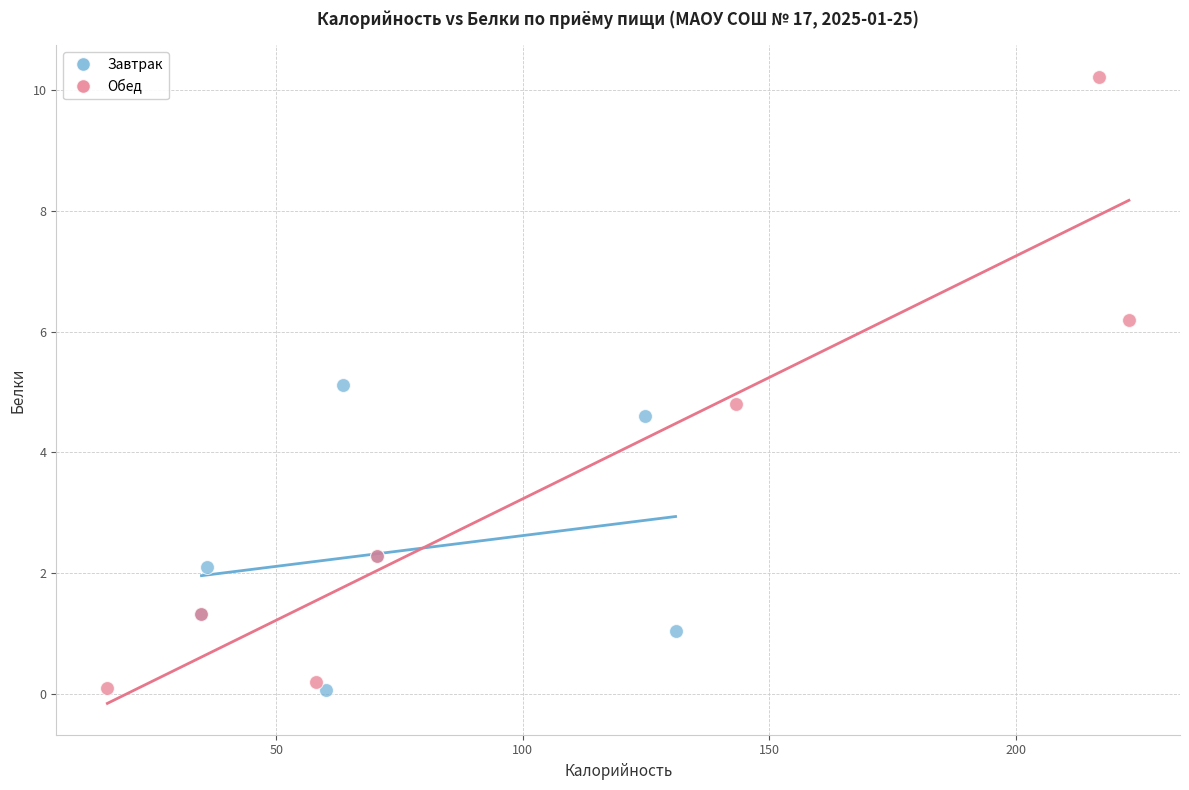

What are all the series names shown in the legend?

Завтрак, Обед